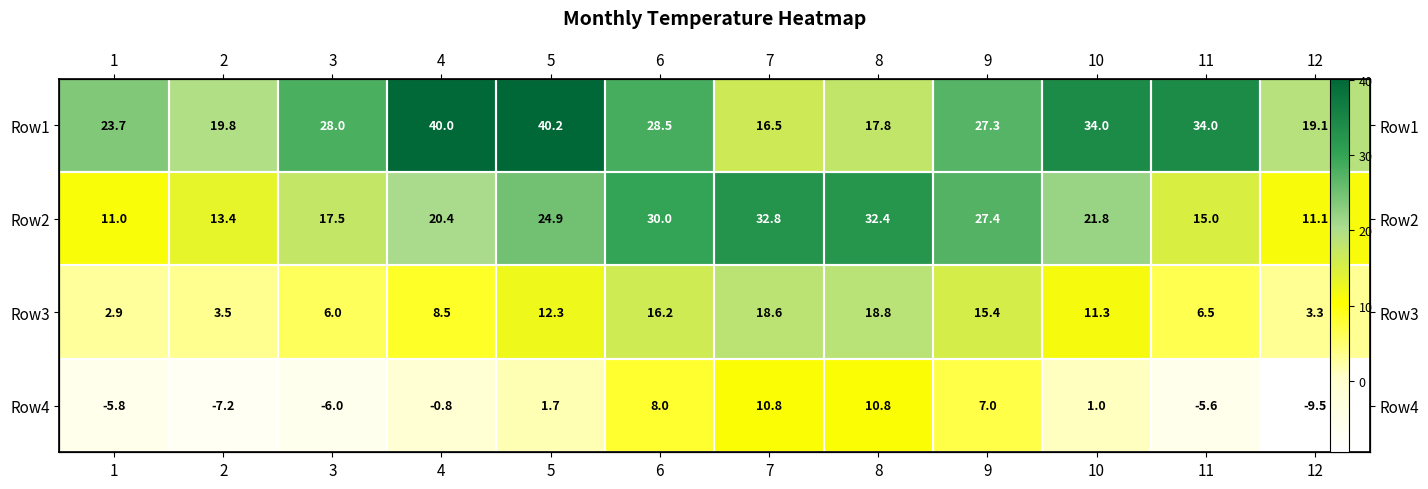

What is the difference between the highest and lowest values at 1?

29.5